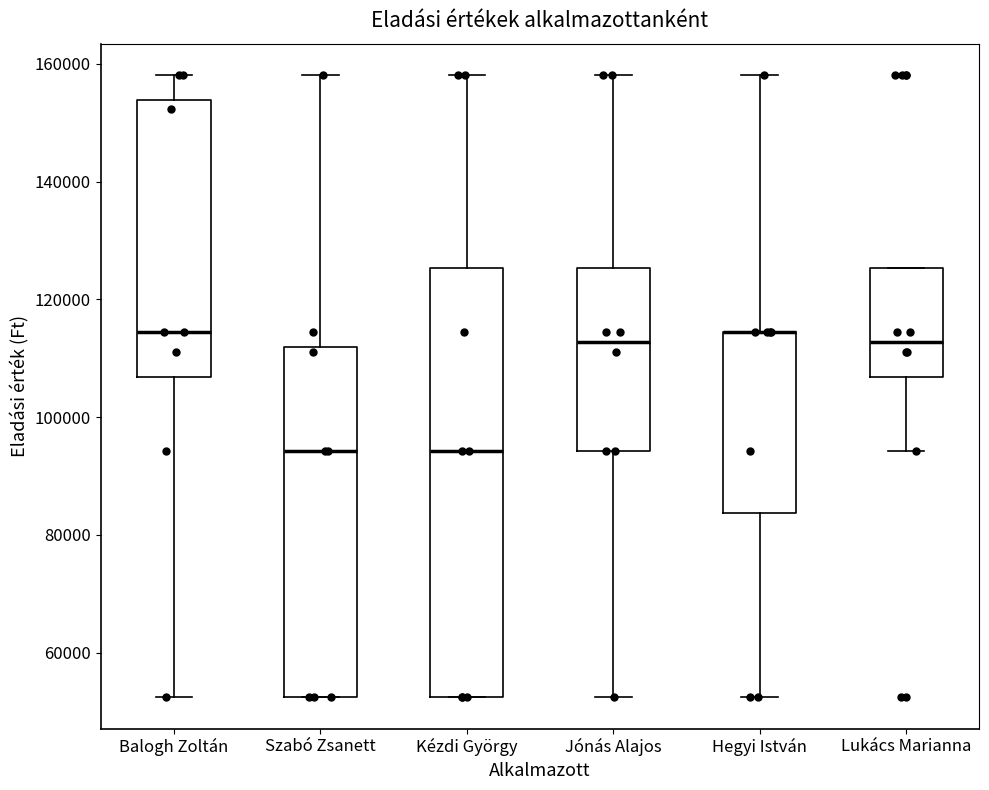

Reading left to right, transcribe this box plot: for each box, give where its median line is, the range the box spans, and where its two whiskers end, as read against the y-axis. The values are not printed on the chart, so give them approximately, as read against the axis.

Balogh Zoltán: median 114000, box 106000 to 154000, whiskers 52000 to 158000
Szabó Zsanett: median 94000, box 52000 to 112000, whiskers 52000 to 158000
Kézdi György: median 94000, box 52000 to 126000, whiskers 52000 to 158000
Jónás Alajos: median 112000, box 94000 to 126000, whiskers 52000 to 158000
Hegyi István: median 114000 (drawn on the box's upper edge), box 84000 to 114000, whiskers 52000 to 158000
Lukács Marianna: median 112000, box 106000 to 126000, whiskers 94000 to 126000